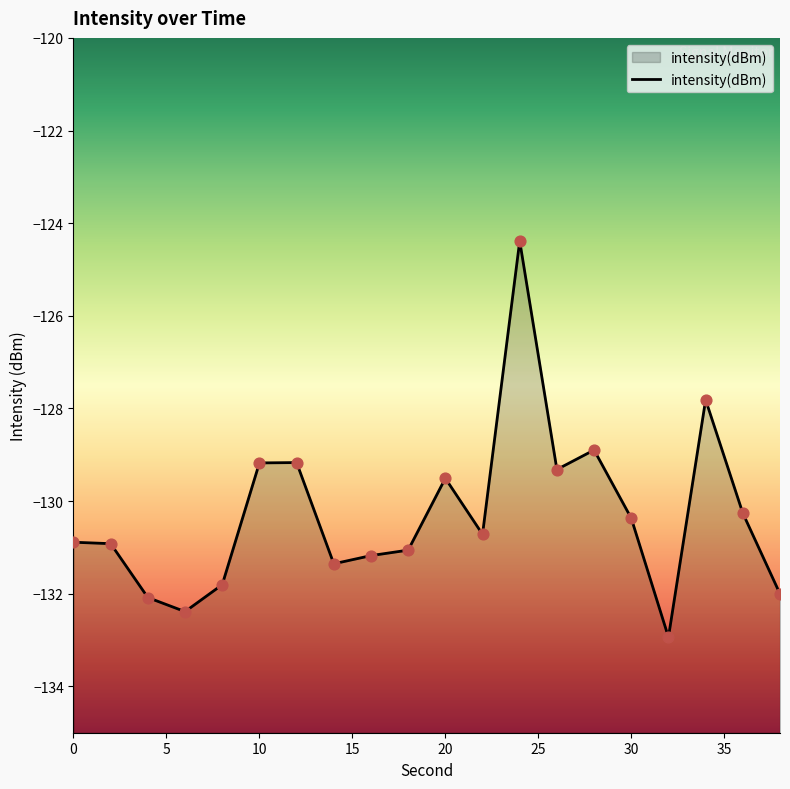

Which has a higher value, 12 or 30?

12